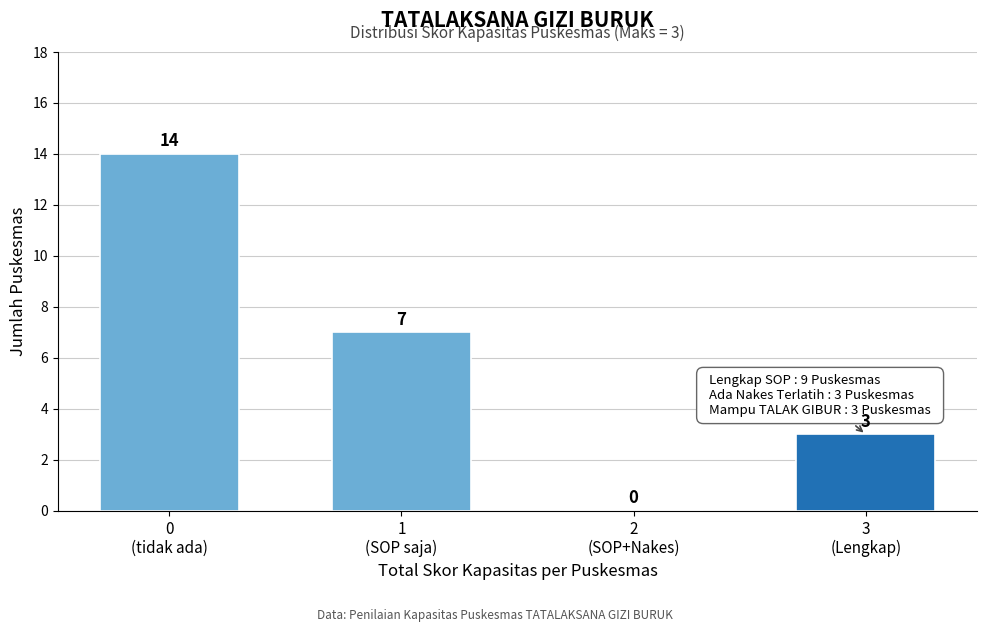

How many values are between 3 and 14?

3